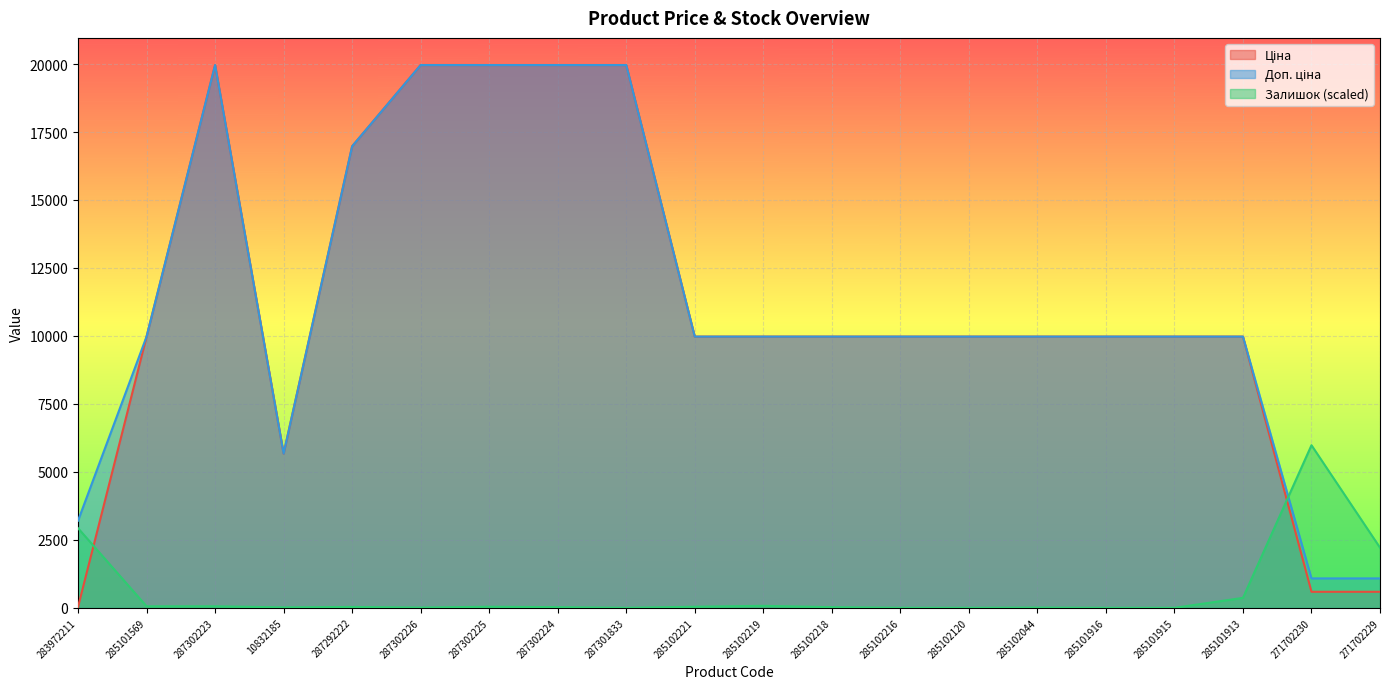

At which category is the sum across all series the highest?

287302223